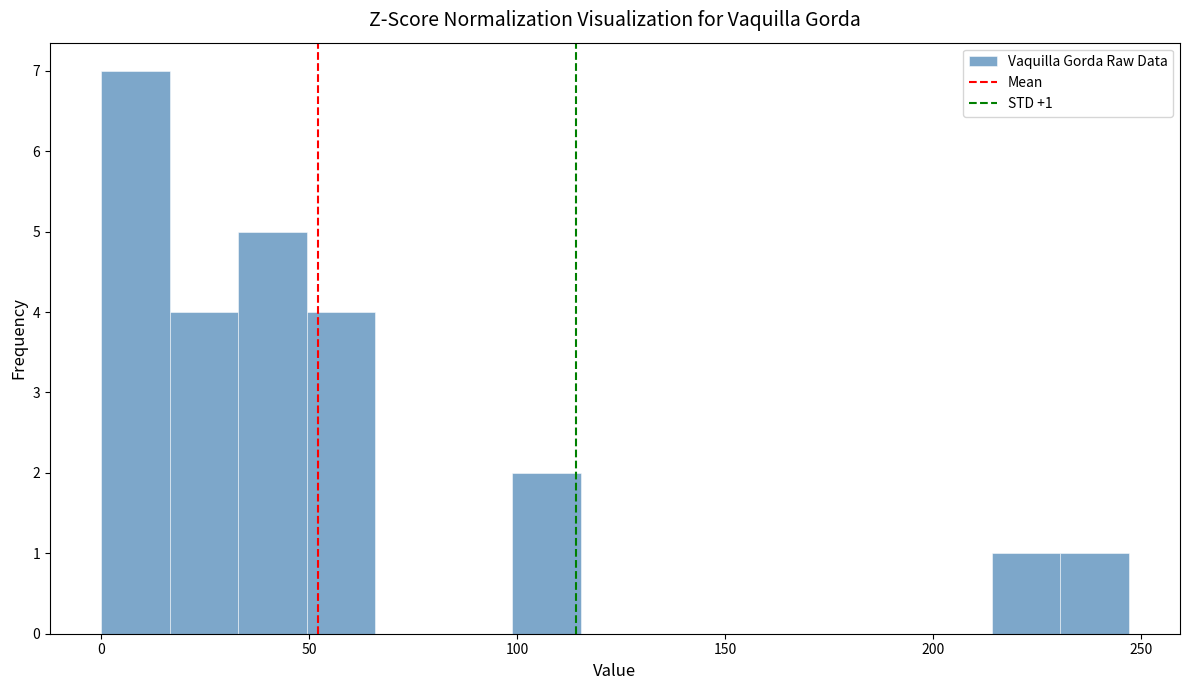

Read against the x-axis, roughly where is the centre of the tallest bar?

10